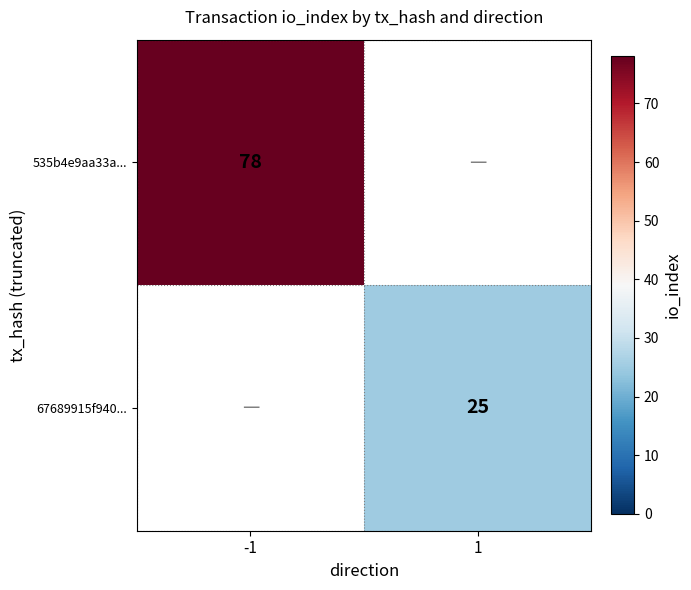

The 67689915f940... series shows 7 at 1. True or false?

False